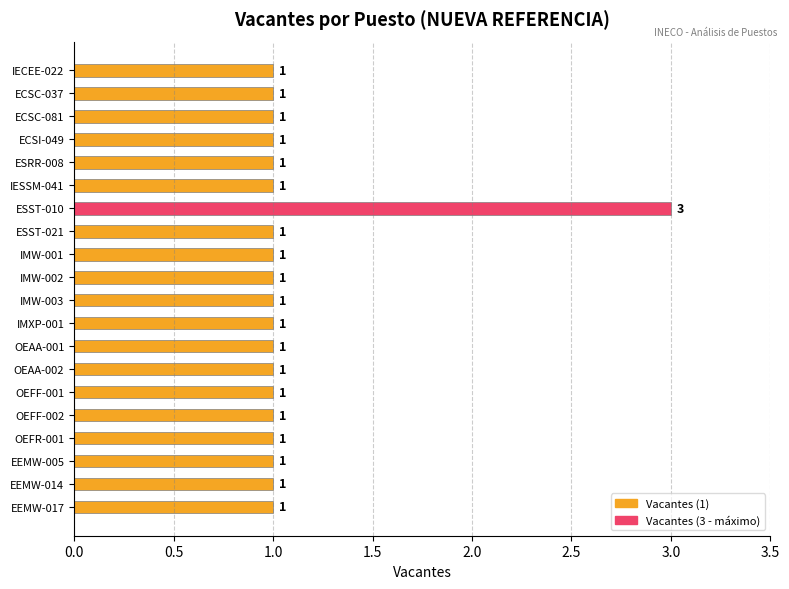

The value at OEFF-002 is 2. True or false?

False